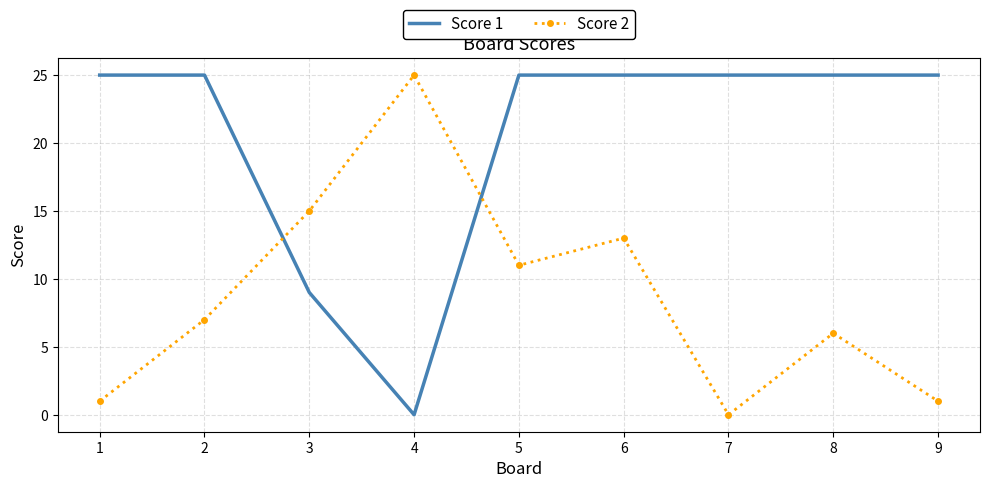

What is the greatest value displayed?

25